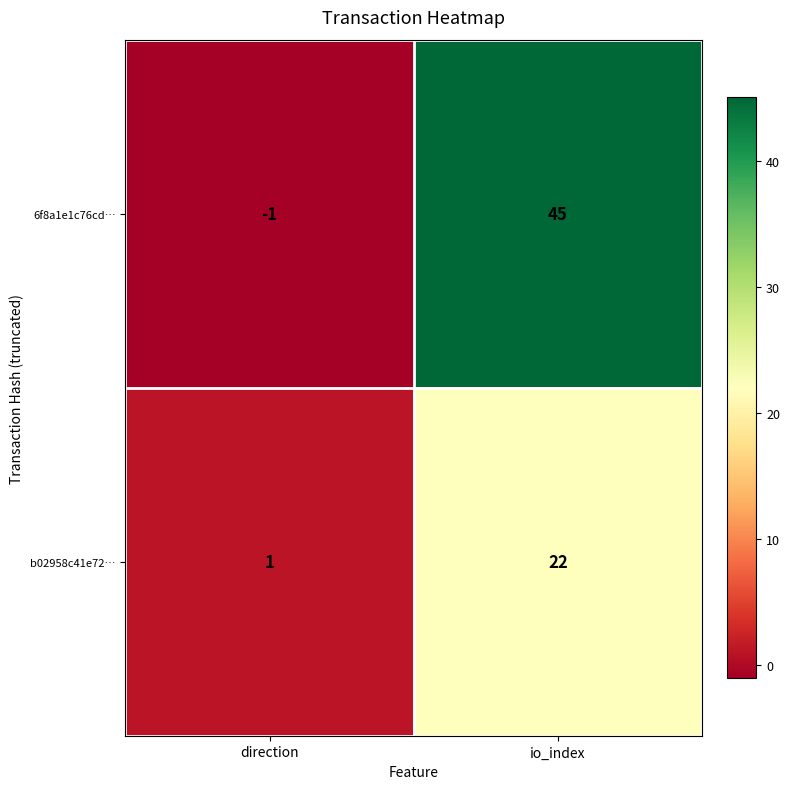

The b02958c41e72… series shows 0 at direction. True or false?

False